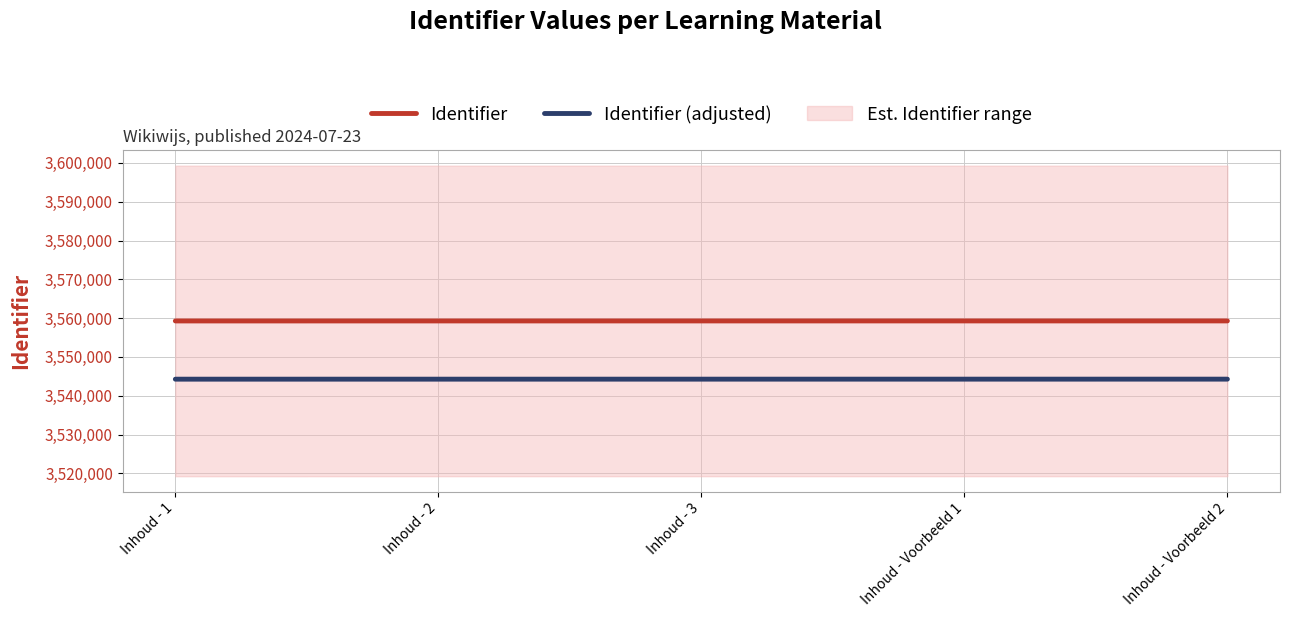

Is the value of Identifier (adjusted) at Inhoud - Voorbeeld 1 greater than the value of Identifier at Inhoud - Voorbeeld 2?

No